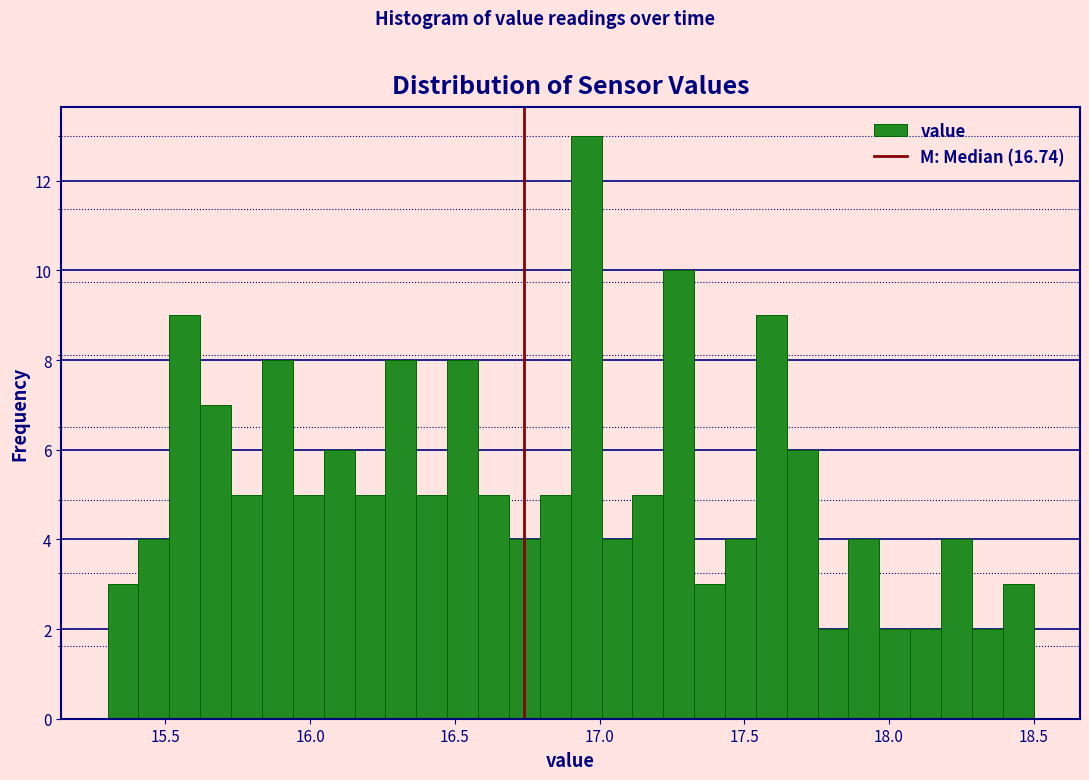

Around what value on the x-axis is the tallest bar? Give the approximate position of its centre, as read against the axis.

16.95